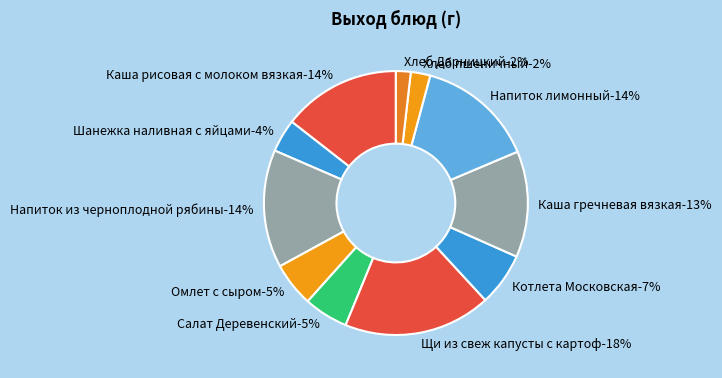

What is the change in value from Напиток из черноплодной рябины to Салат Деревенский?

-125